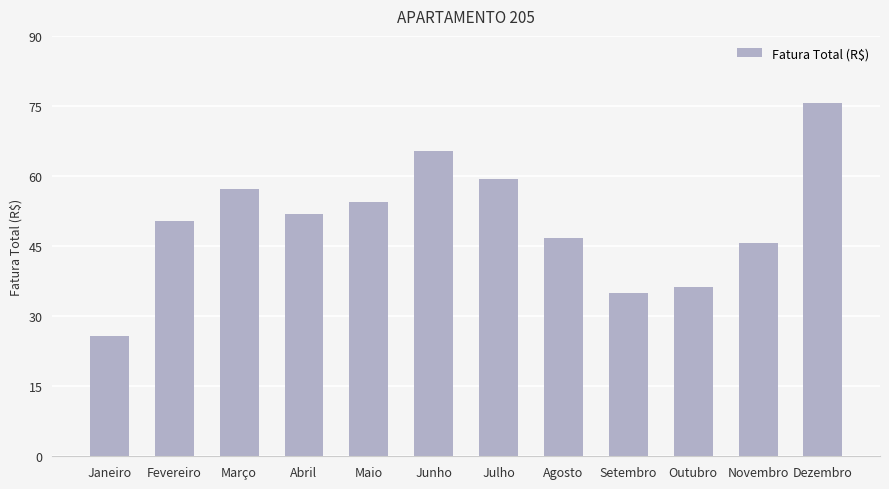

Is it true that the value at Junho is 15.3?

False